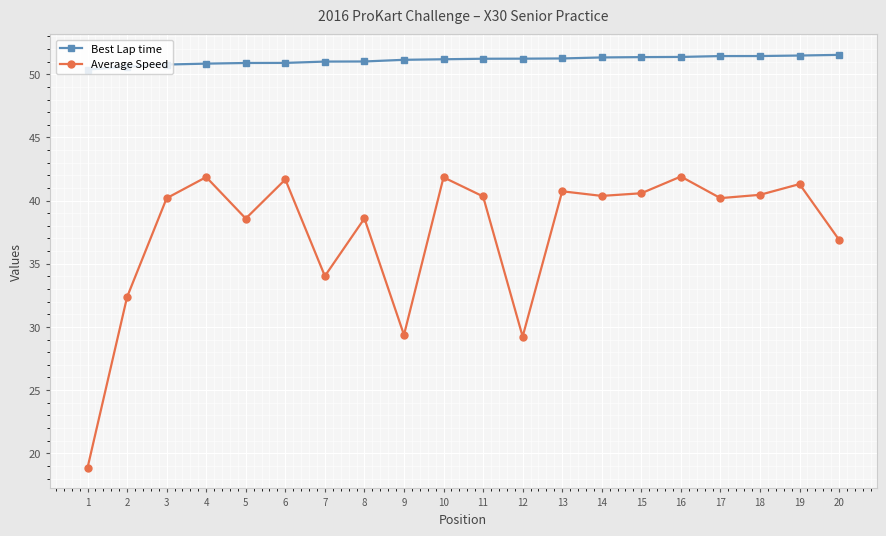

What is the sum of the Average Speed values at 7 and 11?

74.4